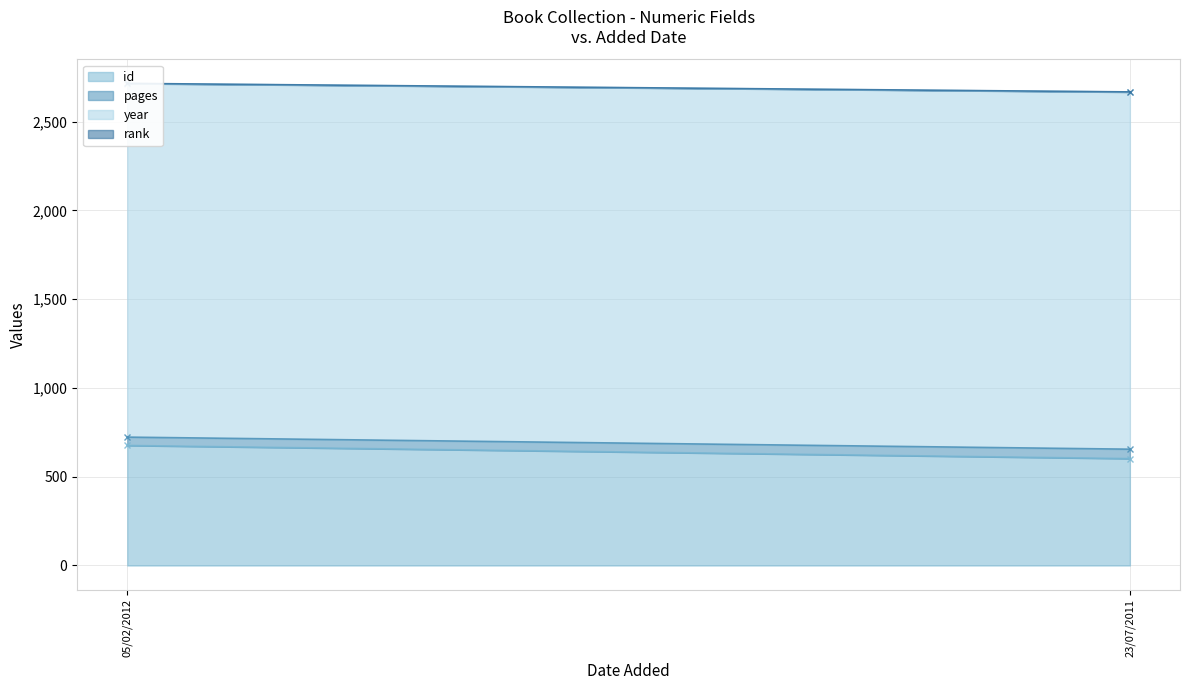

What is the difference between the highest and lowest values at 05/02/2012?

1990